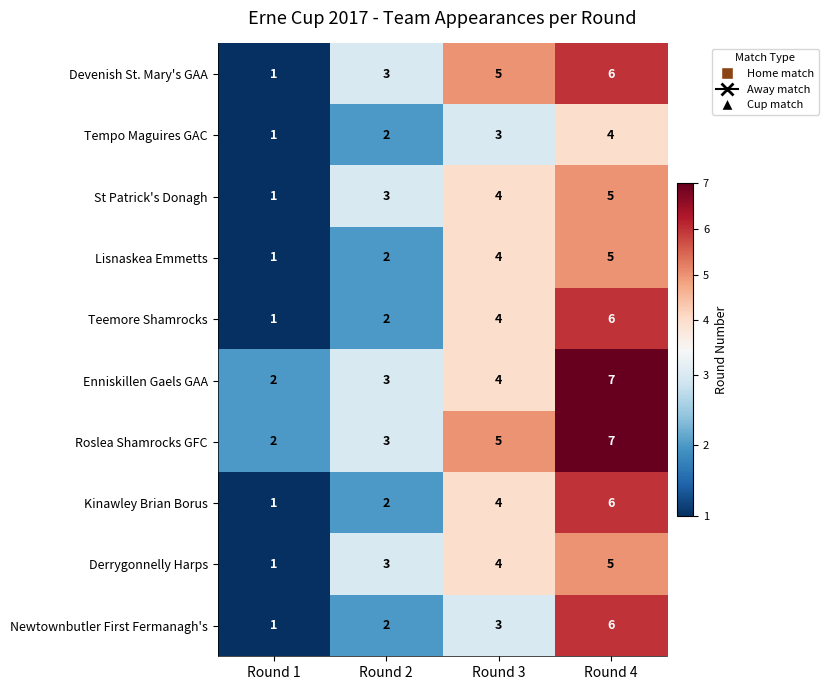

List the labels in order of Kinawley Brian Borus value, largest first.

Round 4, Round 3, Round 2, Round 1